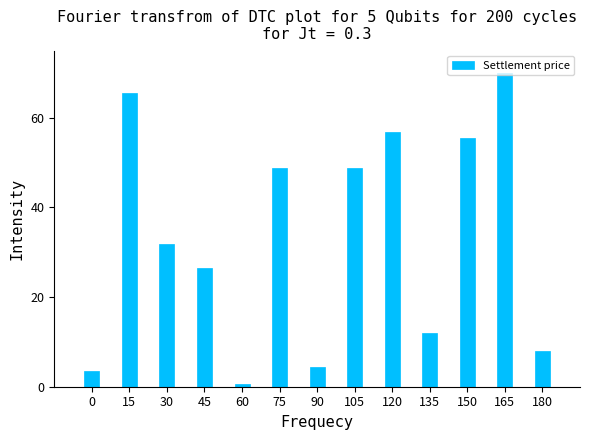

What is the change in value from 15 to 120?

-8.8